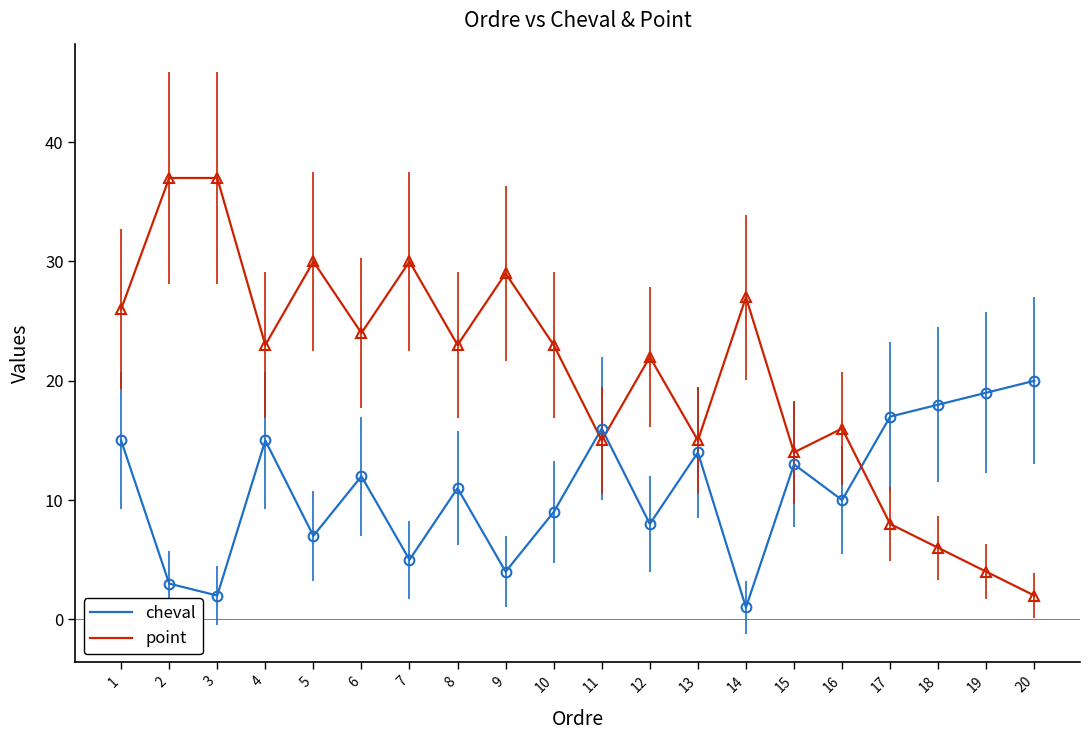

What is the sum of the cheval values at 9 and 5?

11